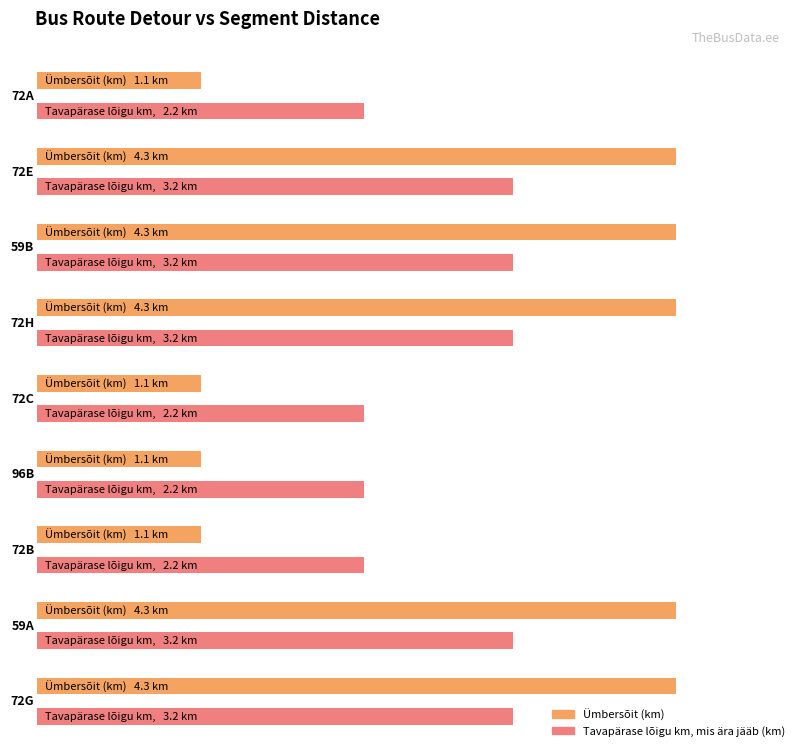

Reading right to left, extract all data points from this chart.

Ümbersõit (km): 4.3	4.3	1.1	1.1	1.1	4.3	4.3	4.3	1.1
Tavapärase lõigu km, mis ära jääb (km): 3.2	3.2	2.2	2.2	2.2	3.2	3.2	3.2	2.2